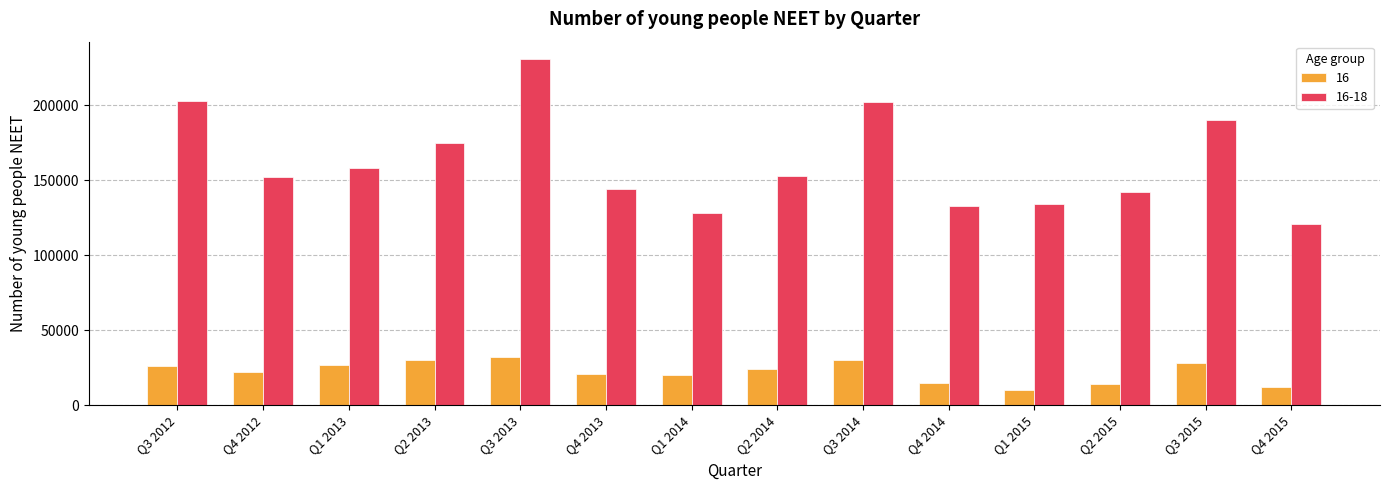

What is the difference between the second highest and second lowest values in the 16-18 series?

75000